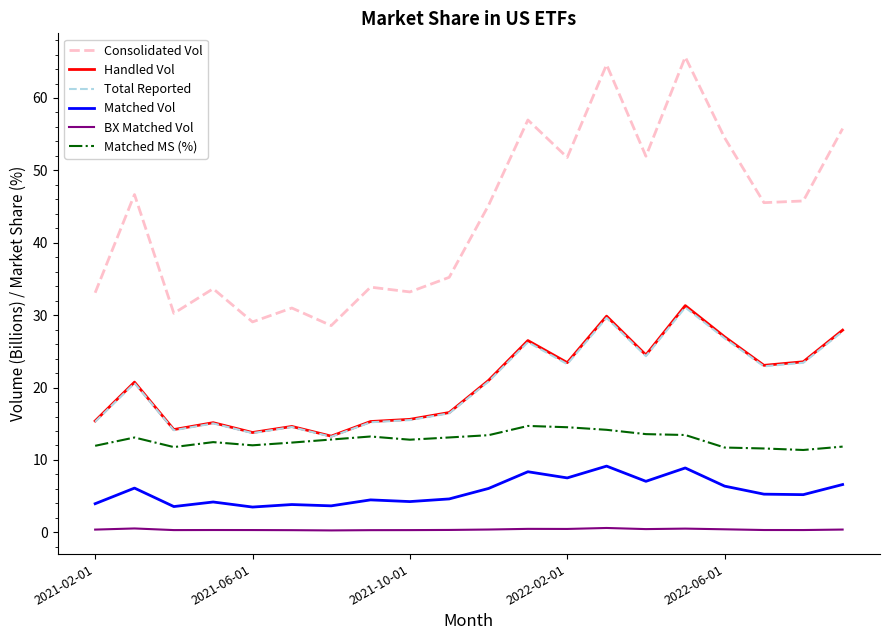

Which series has the largest total across all categories?

Consolidated Vol